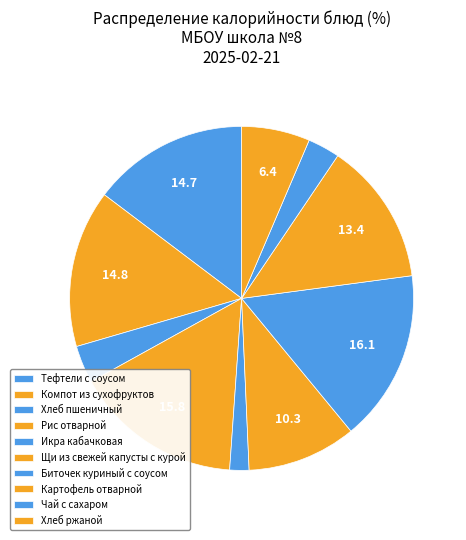

Rank the categories by value from highest to lowest.

Биточек куриный с соусом, Рис отварной, Компот из сухофруктов, Тефтели с соусом, Картофель отварной, Щи из свежей капусты с курой, Хлеб ржаной, Хлеб пшеничный, Чай с сахаром, Икра кабачковая